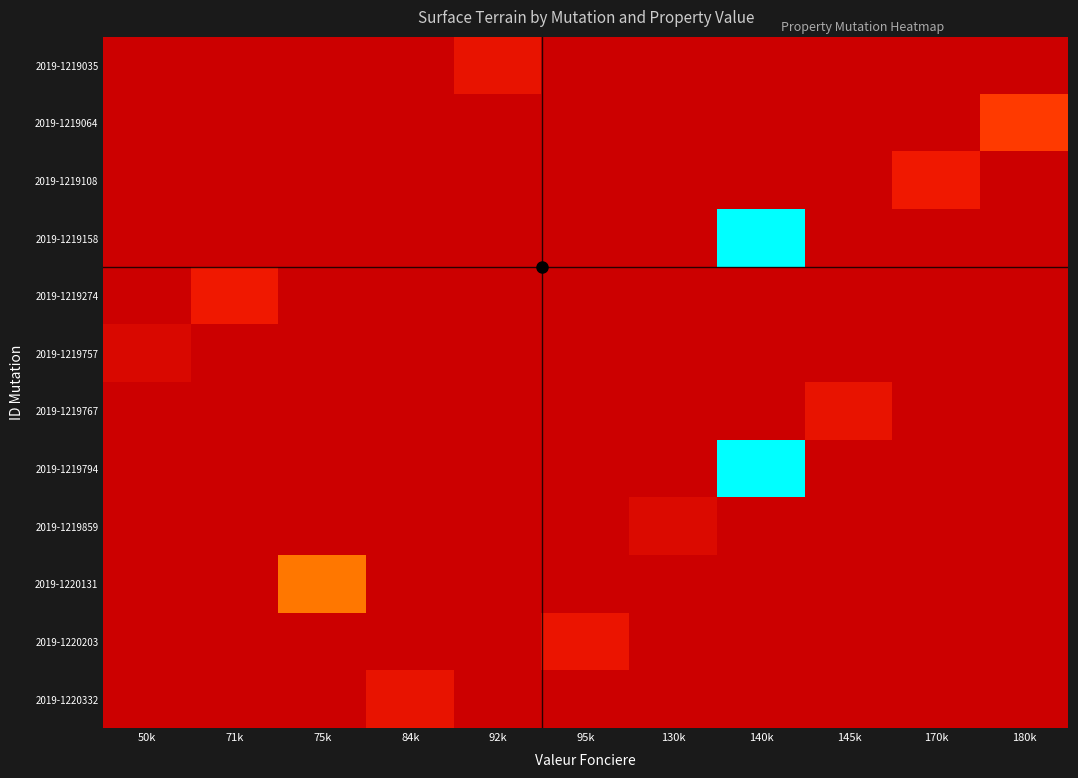

Which has a higher value, 130k or 92k?

92k